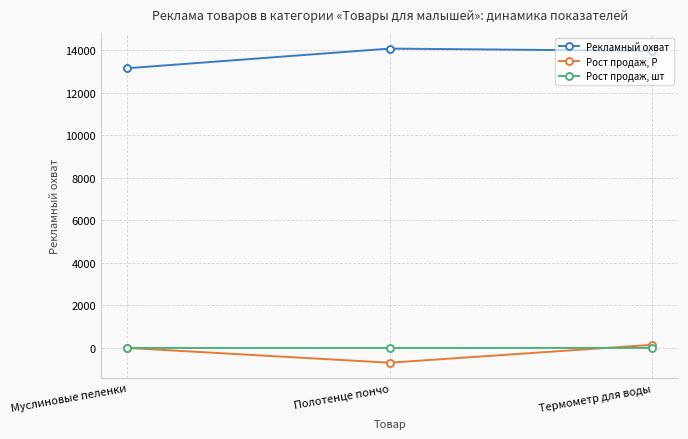

What is the maximum value for Рост продаж, шт?

1.2